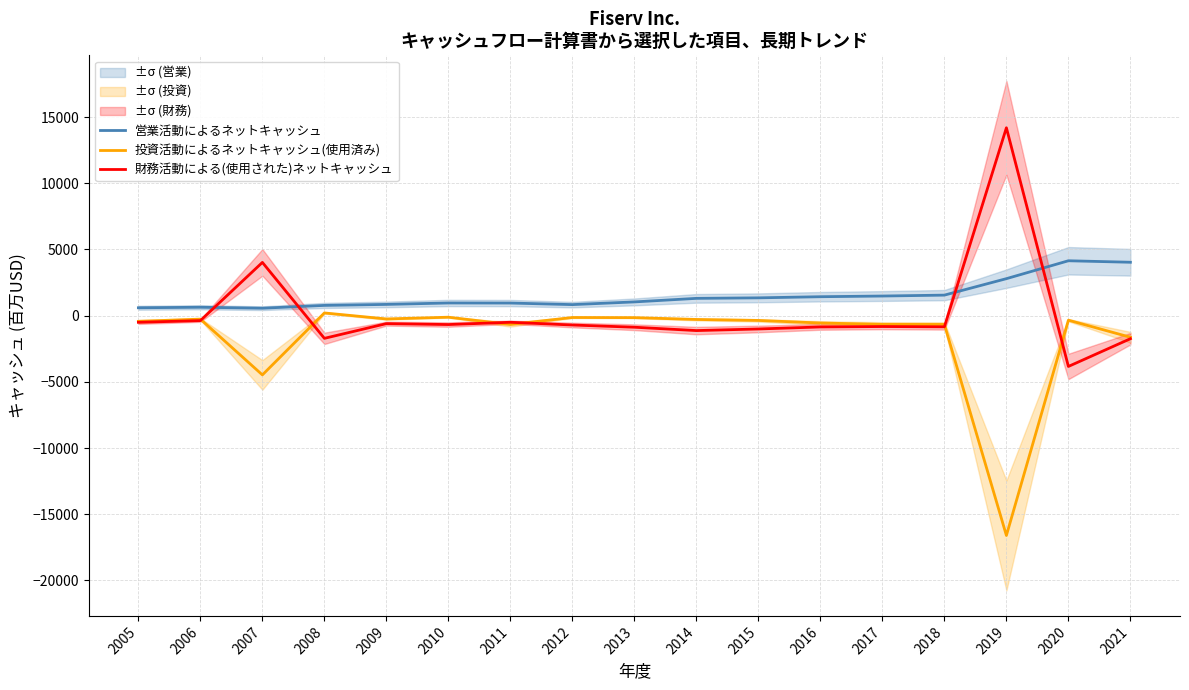

Which series changed the most between 2013 and 2017?

投資活動によるネットキャッシュ(使用済み)